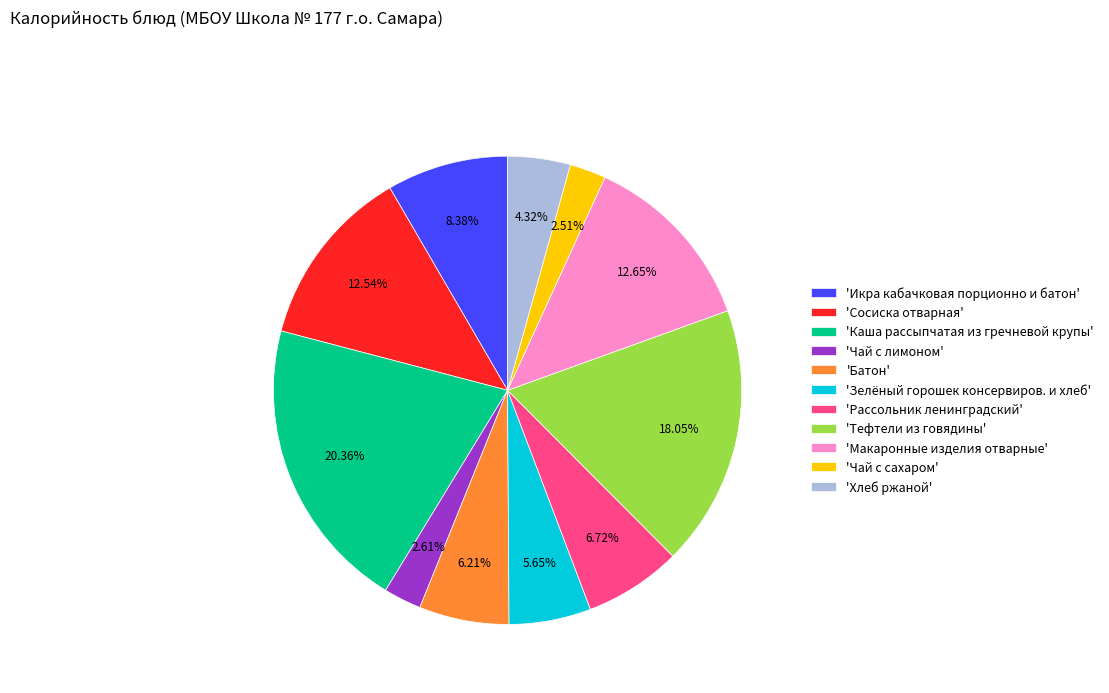

What is the ratio of the value at 'Чай с сахаром' to the value at 'Чай с лимоном'?

1.0